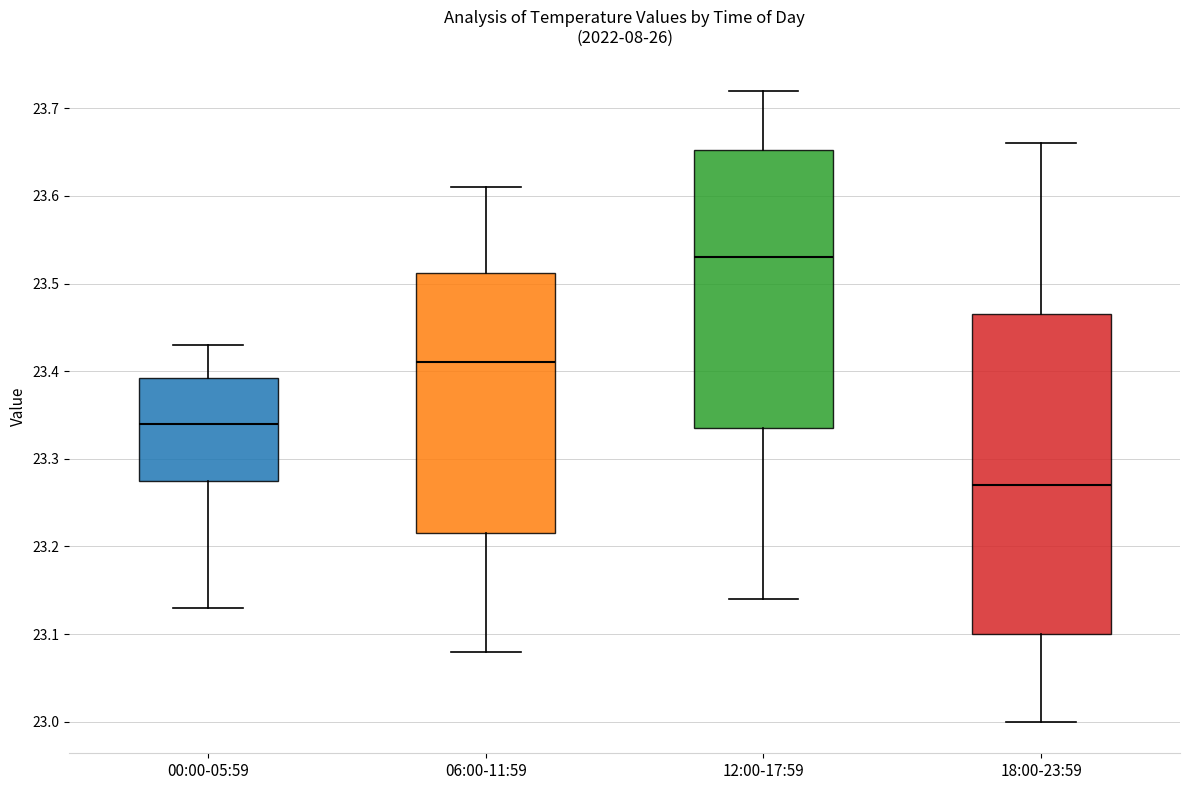

Where is the lower edge of the box for 18:00-23:59 on the y-axis? The values are not printed on the chart, so give them approximately, as read against the axis.

23.10